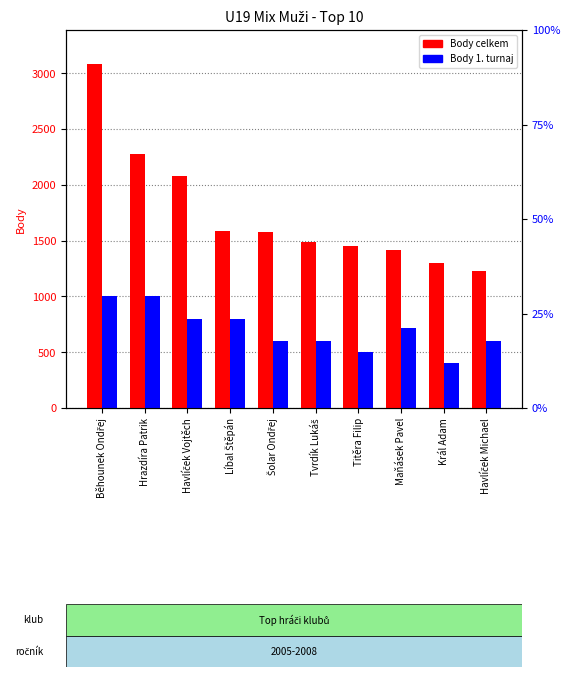

At which label does Body (1. turnaj) first exceed 720?

Běhounek Ondřej